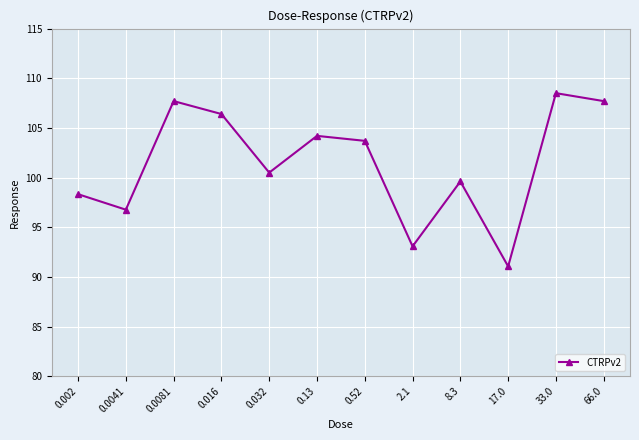

Between 17.0 and 0.0041, which is larger?

0.0041